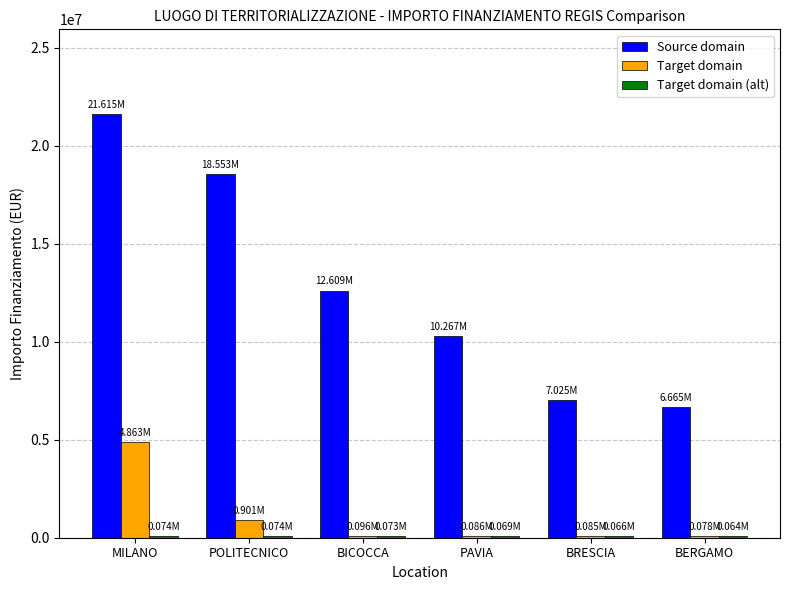

What is the sum of all Source domain values?

76733715.0